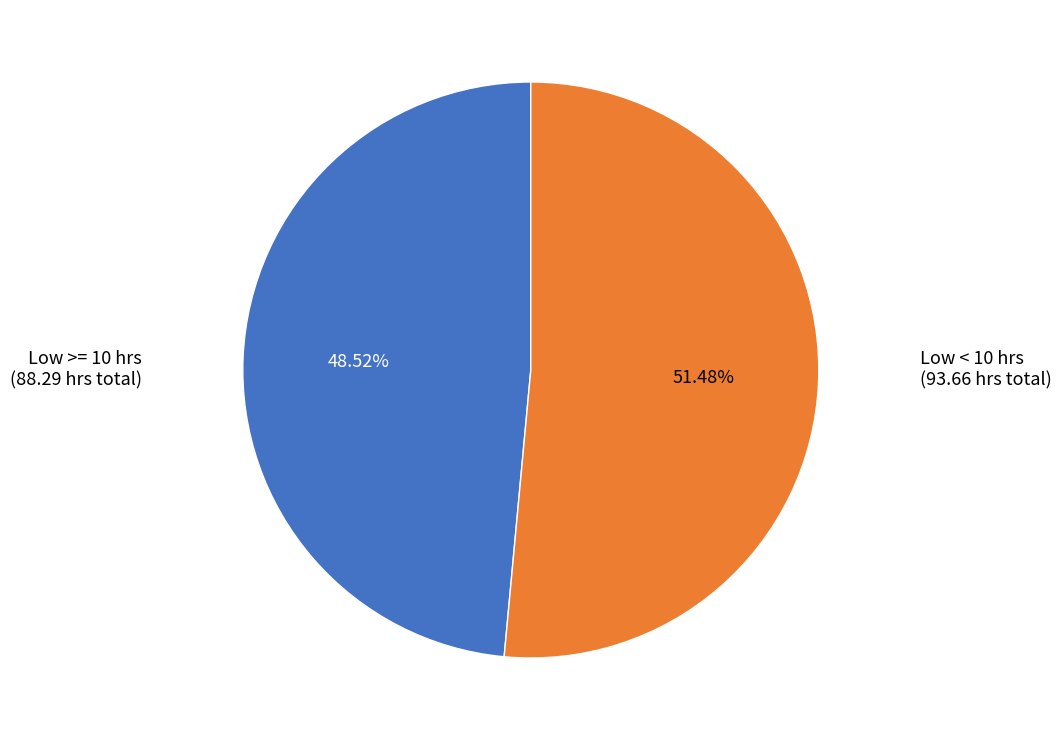

Is there a majority slice in this chart?

Yes